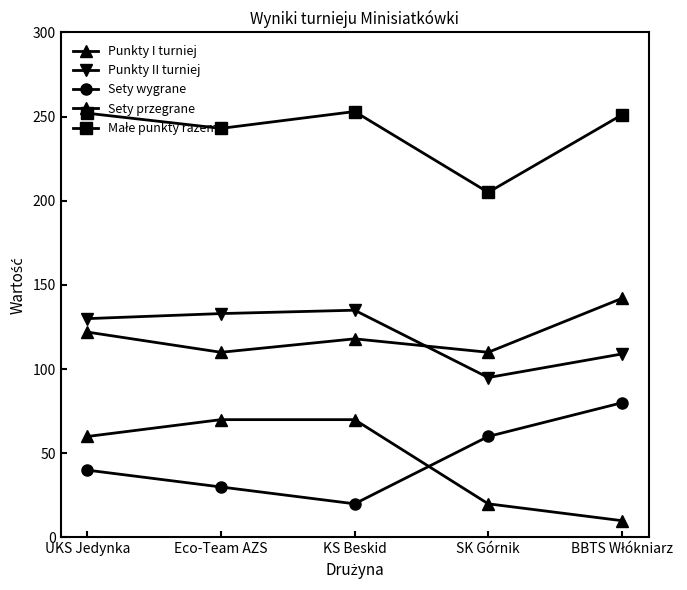

How many data points does each series have?

5